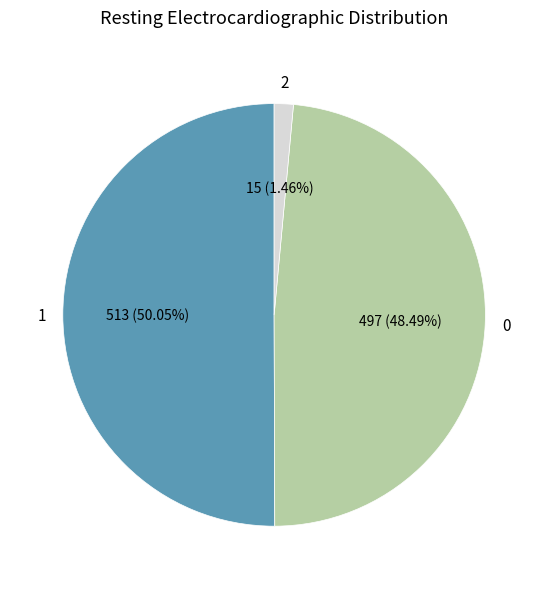

How many segments does this pie chart have?

3